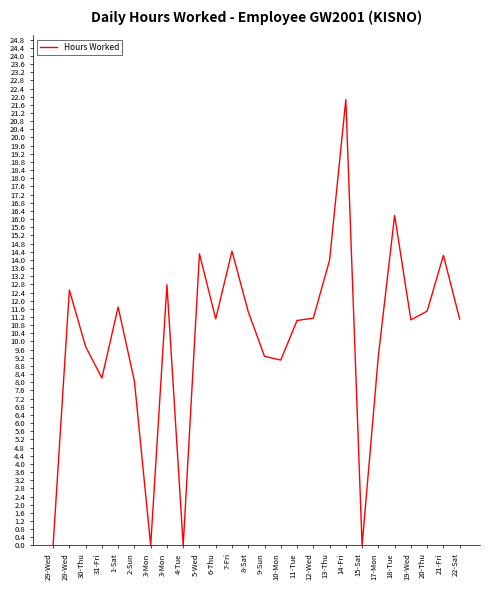

How many points are lower than both their immediate neighbors (excluding endpoints)?

7